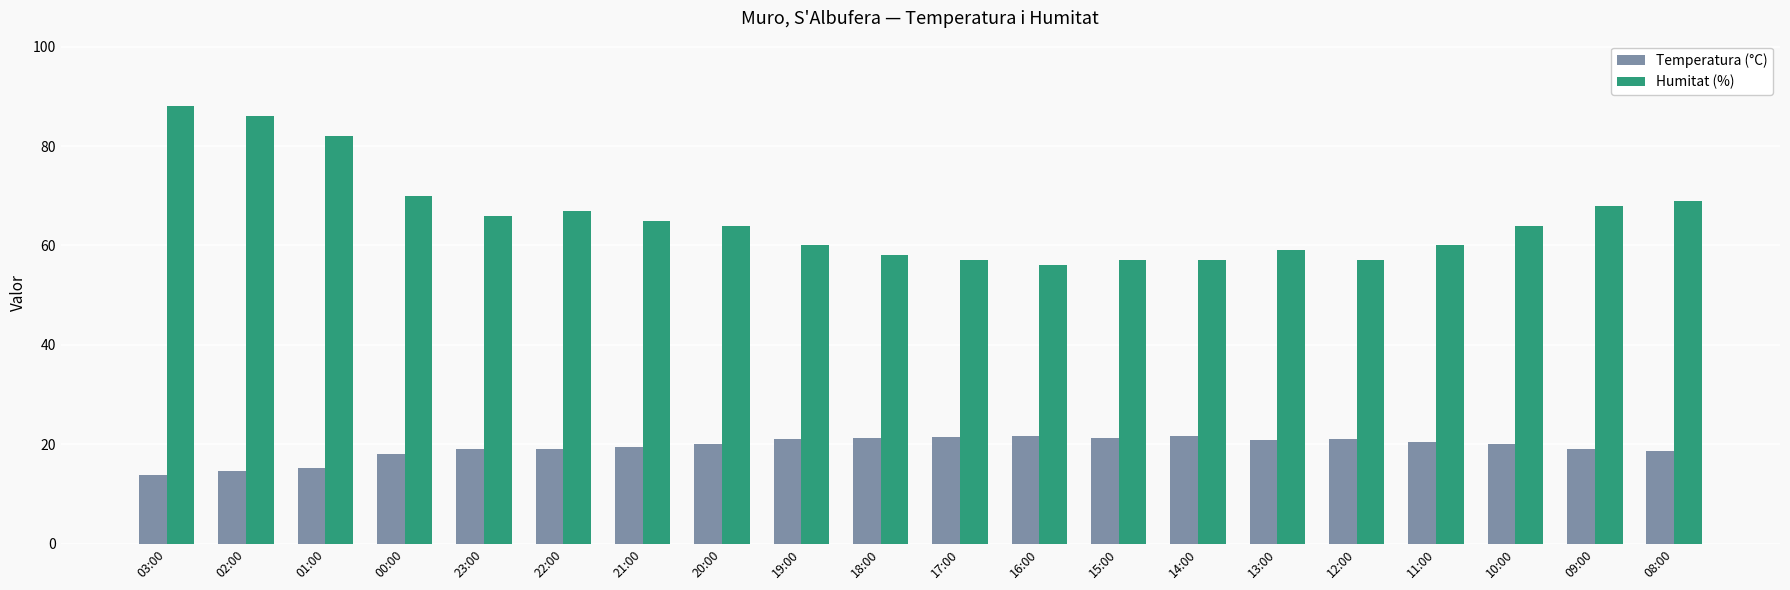

What is the maximum value for Temperatura (°C)?

21.6